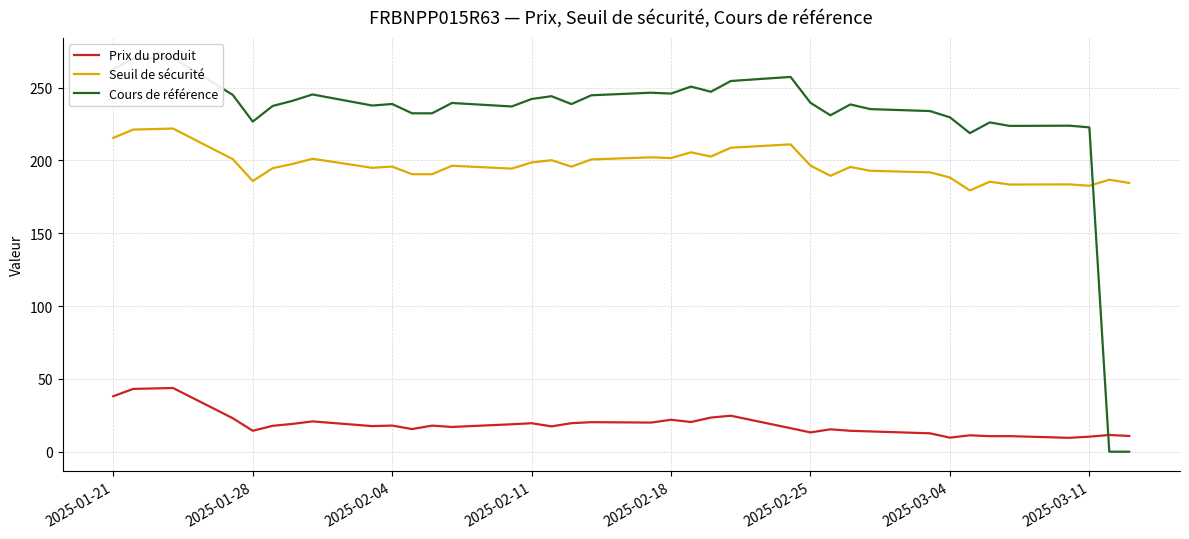

True or false: Seuil de sécurité and Prix du produit cross at least once.

False